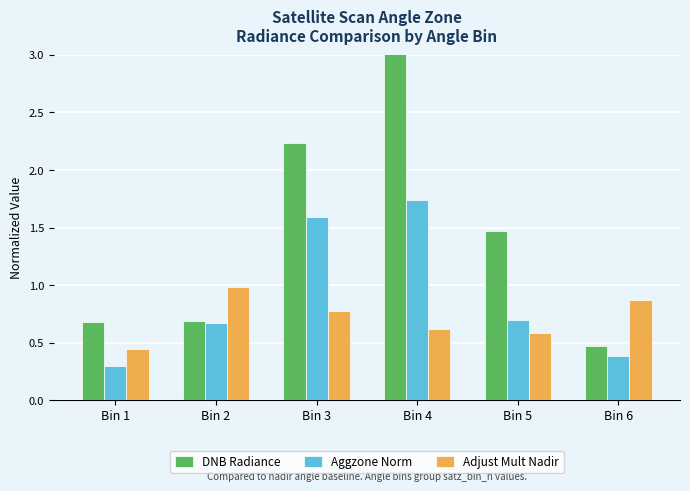

Between Bin 1 and Bin 5, which series saw the biggest shift?

DNB Radiance